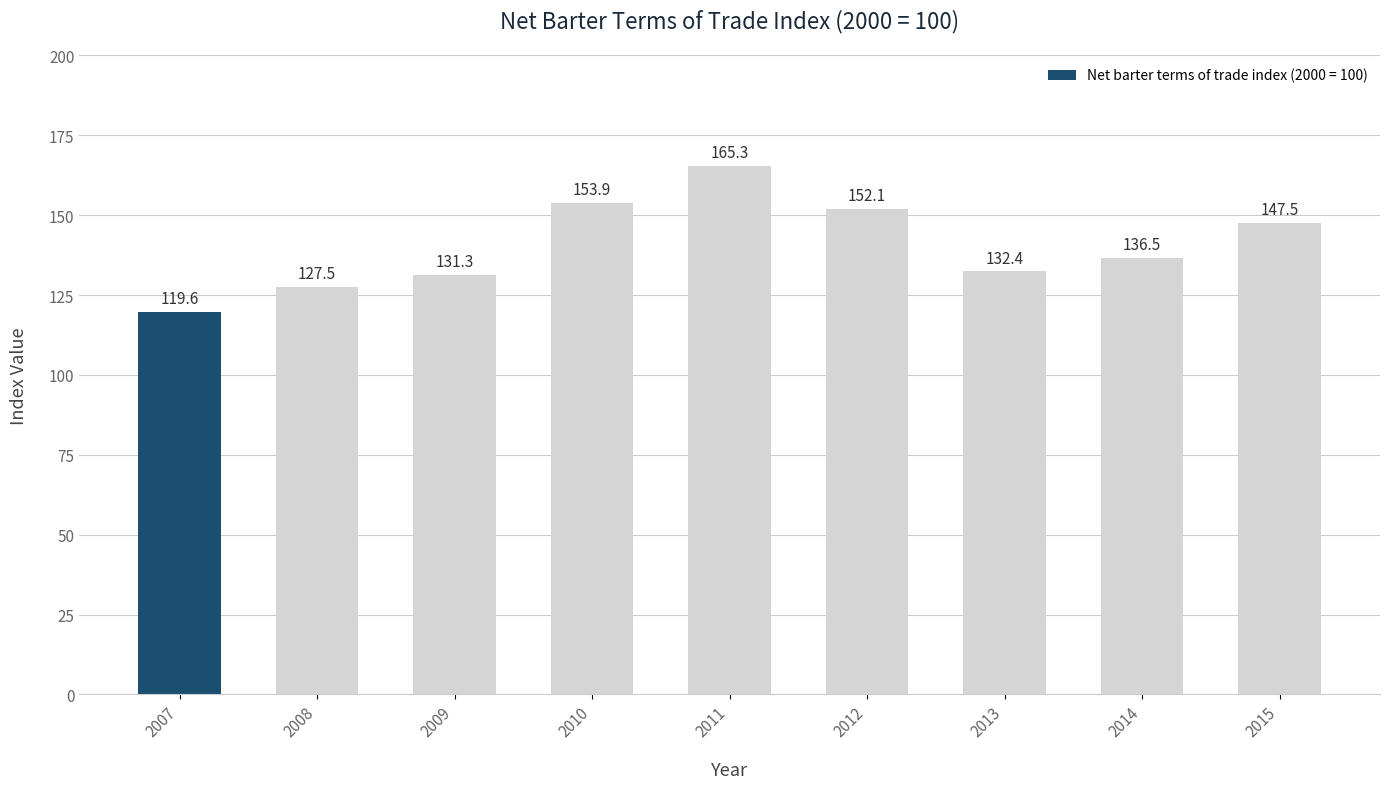

Reading right to left, extract all data points from this chart.

2015=147.5	2014=136.5	2013=132.4	2012=152.1	2011=165.3	2010=153.9	2009=131.3	2008=127.5	2007=119.6